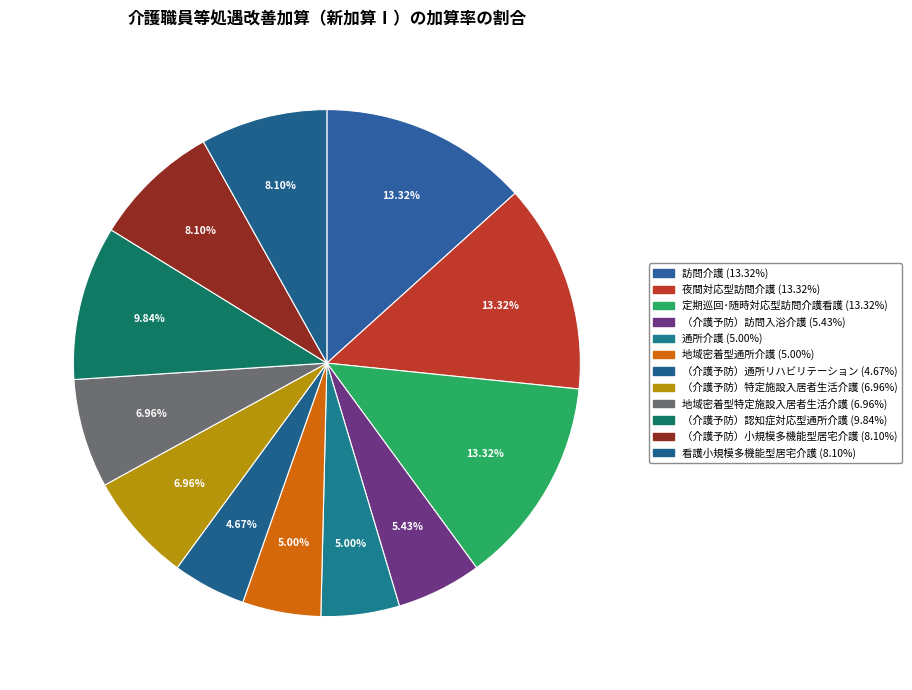

Is it true that 通所介護 is 15% of the pie?

False